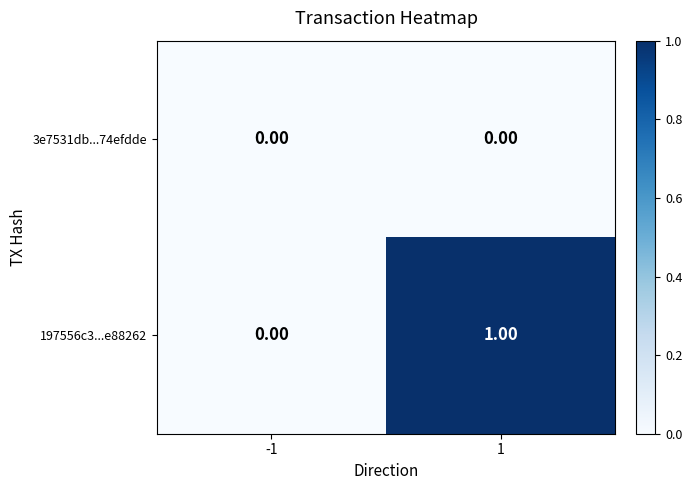

Between -1 and 1, which series saw the biggest shift?

197556c3...e88262